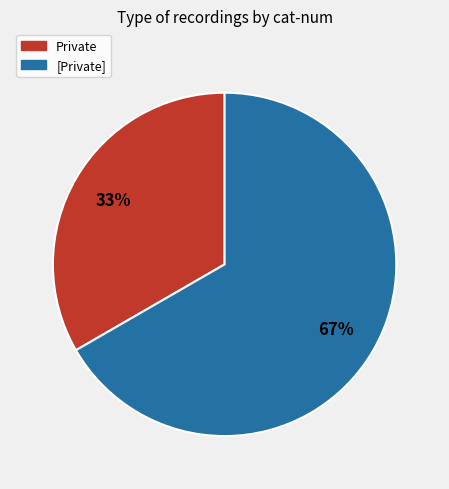

Is the sum of Private and [Private] greater than half?

Yes